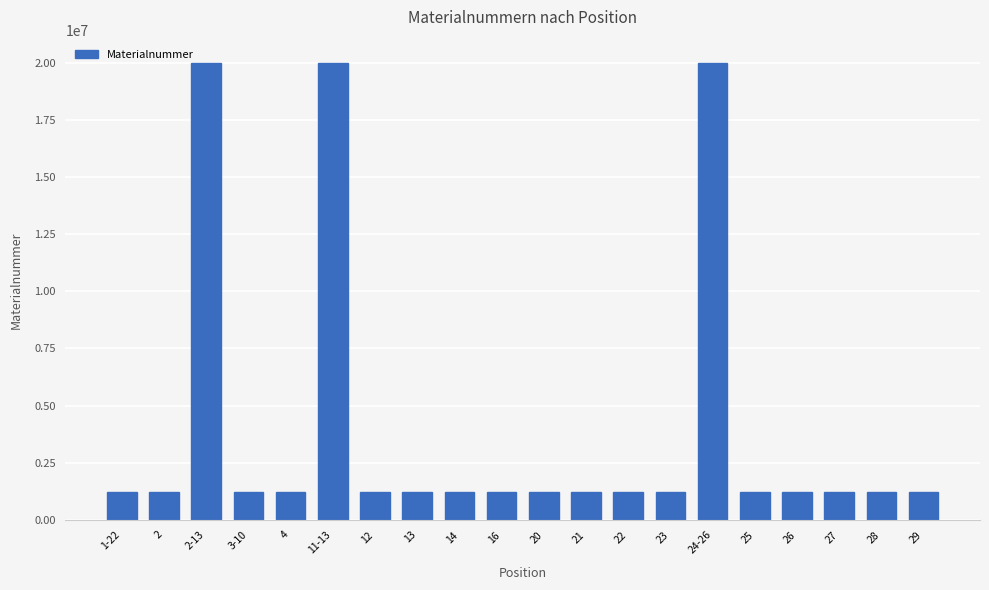

What is the difference between the second highest and second lowest values?

18781336